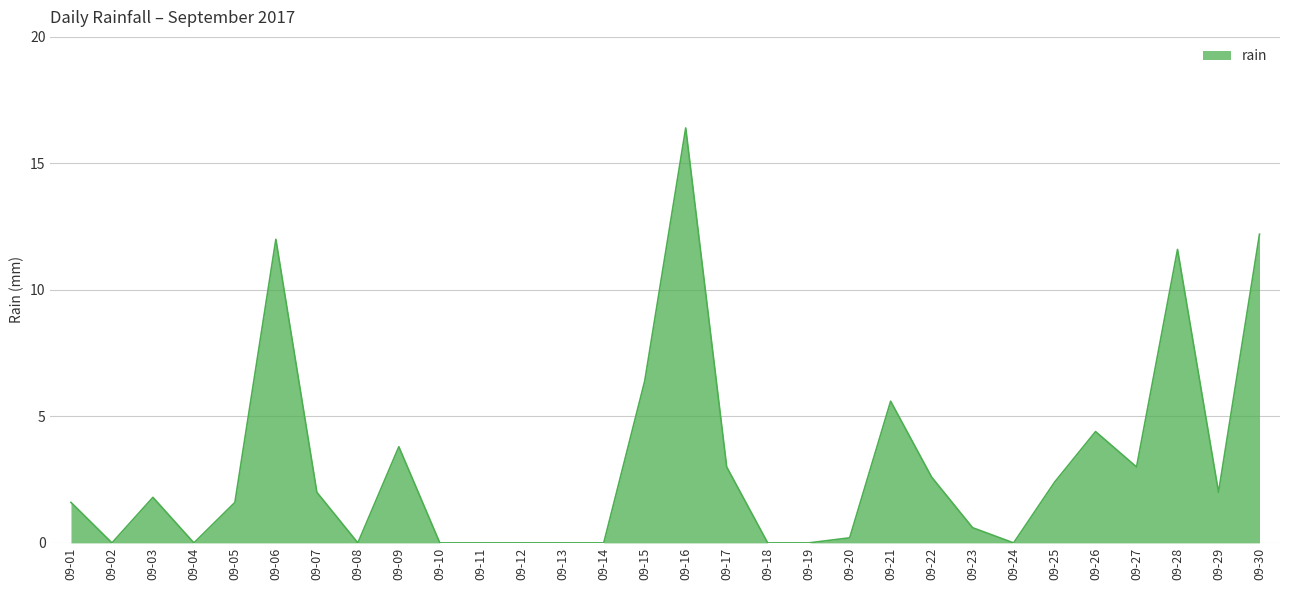

Does the chart display data point markers on the line(s)?

No